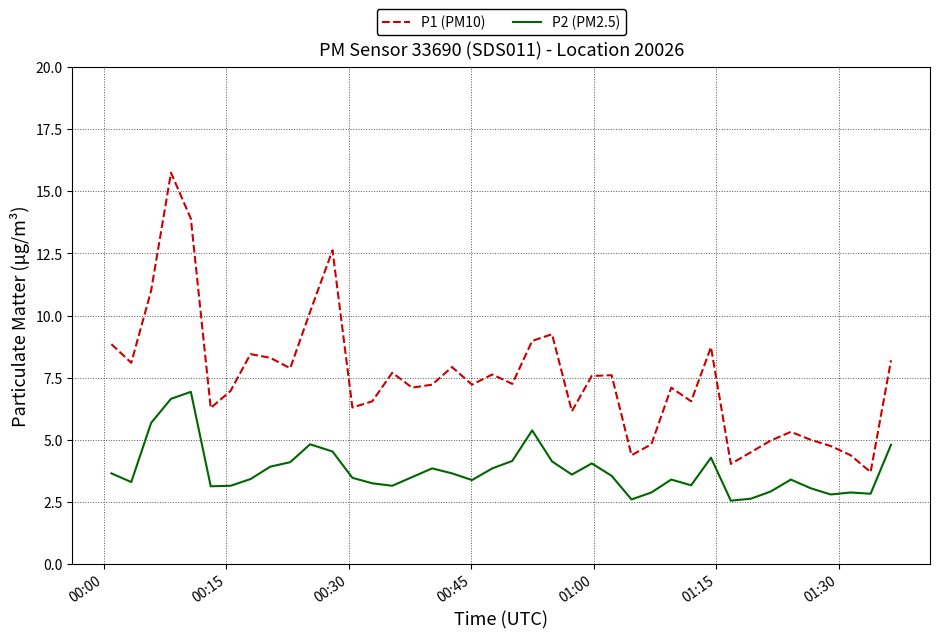

Which series has the largest total across all categories?

P1 (PM10)